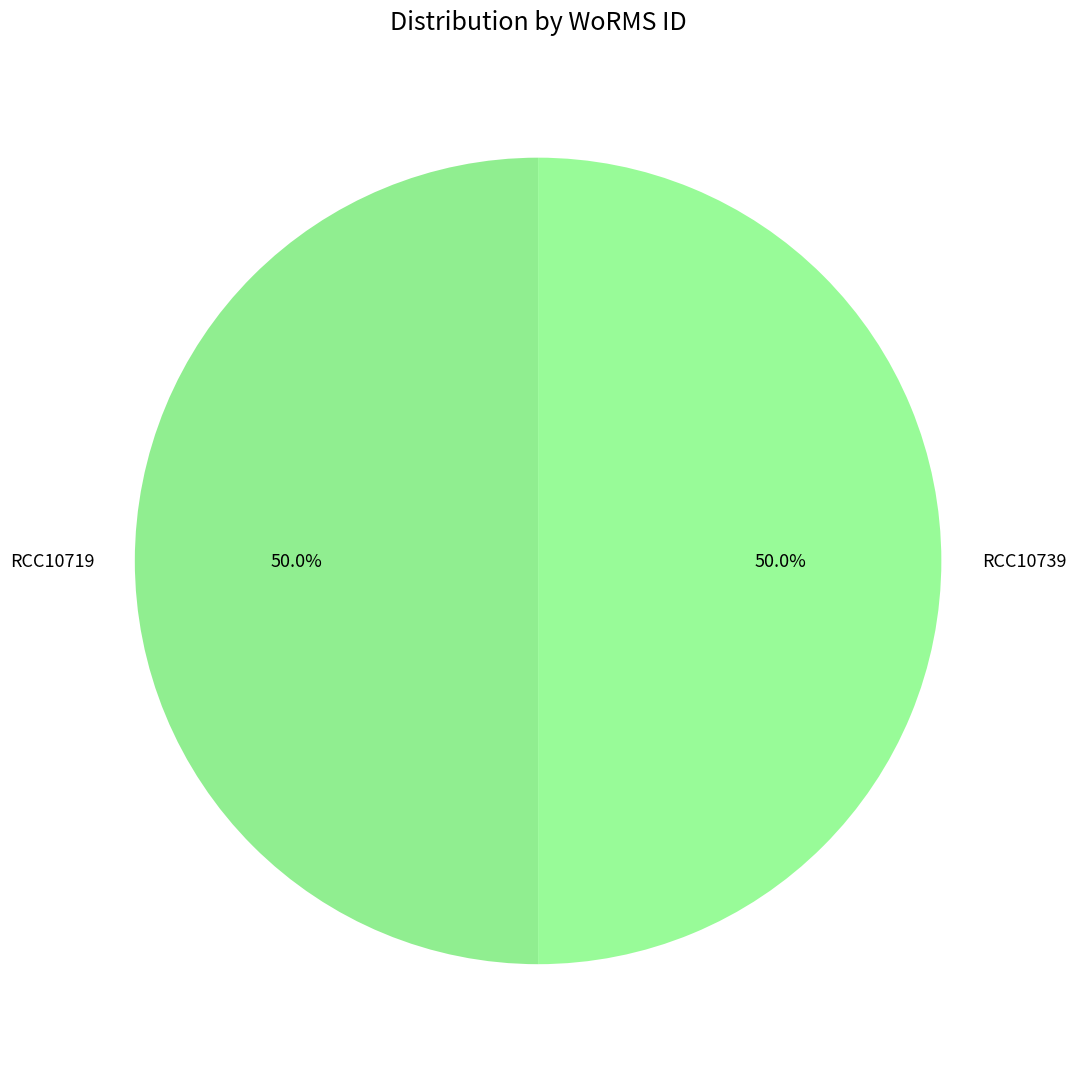

What percentage is NOT represented by RCC10739?

50.0%